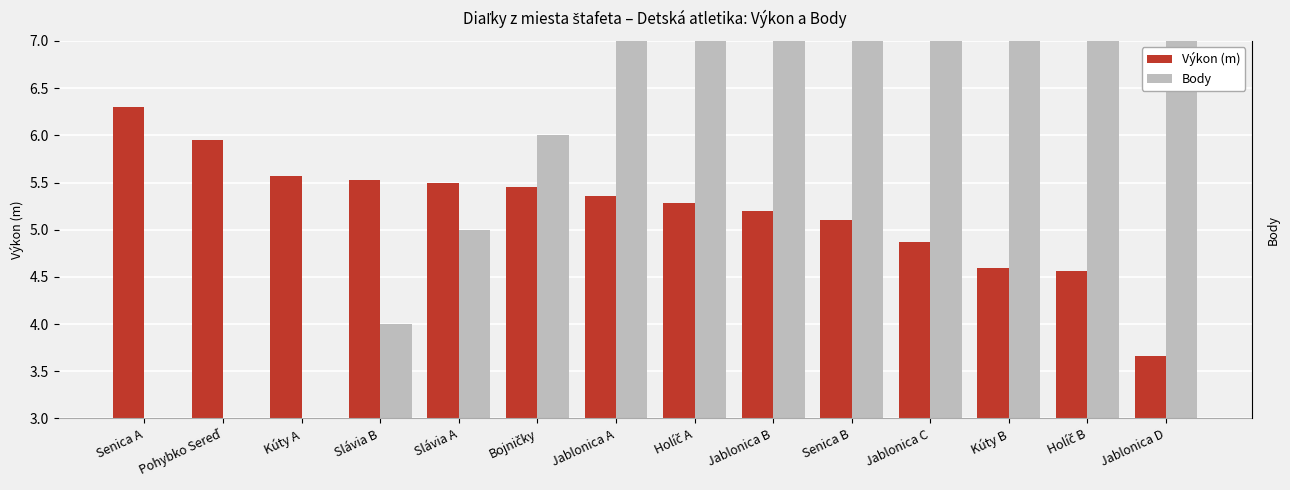

What is the greatest value displayed?

14.0